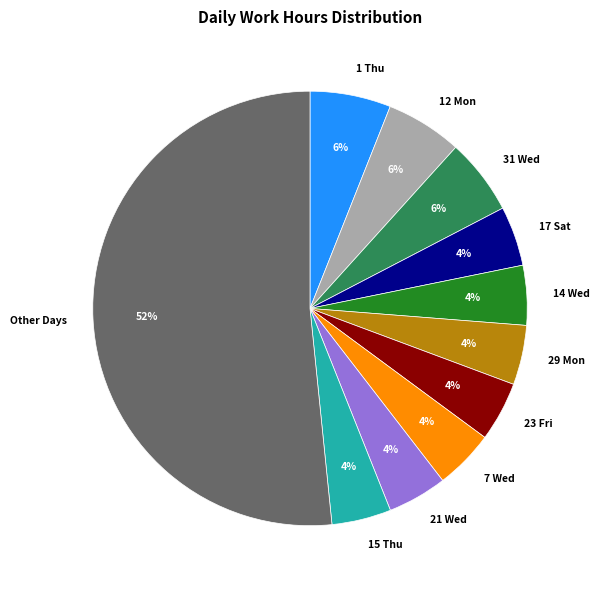

What is the largest slice in the pie chart?

Other Days